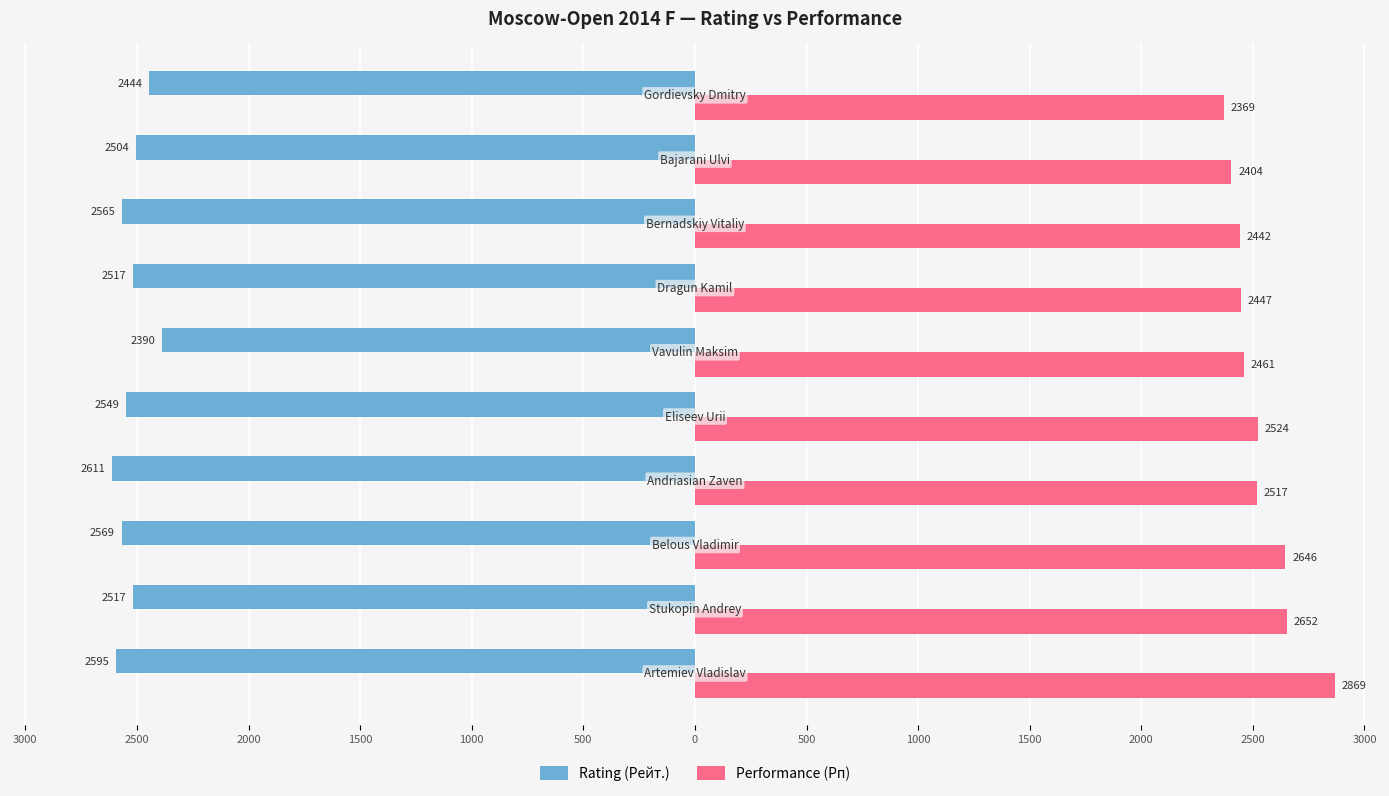

Reading left to right, extract all data points from this chart.

Rating (Рейт.): 3000=-2595	2500=-2517	2000=-2569	1500=-2611	1000=-2549	500=-2390	0=-2517	500=-2565	1000=-2504	1500=-2444
Performance (Рп): 3000=2869	2500=2652	2000=2646	1500=2517	1000=2524	500=2461	0=2447	500=2442	1000=2404	1500=2369